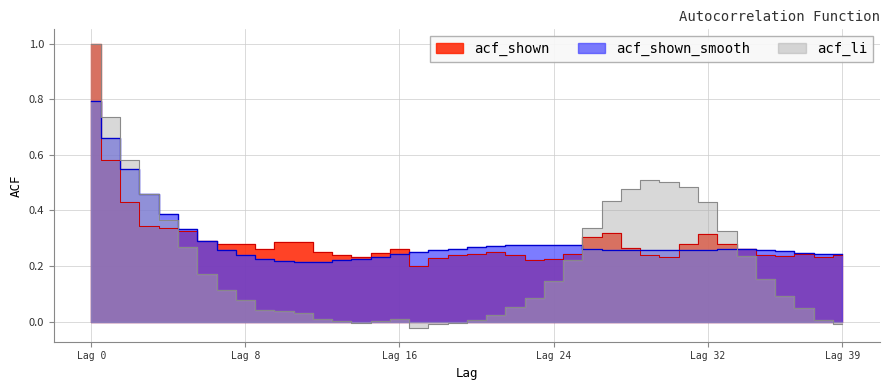

Which category has the lowest value in the acf_shown_smooth series?

11